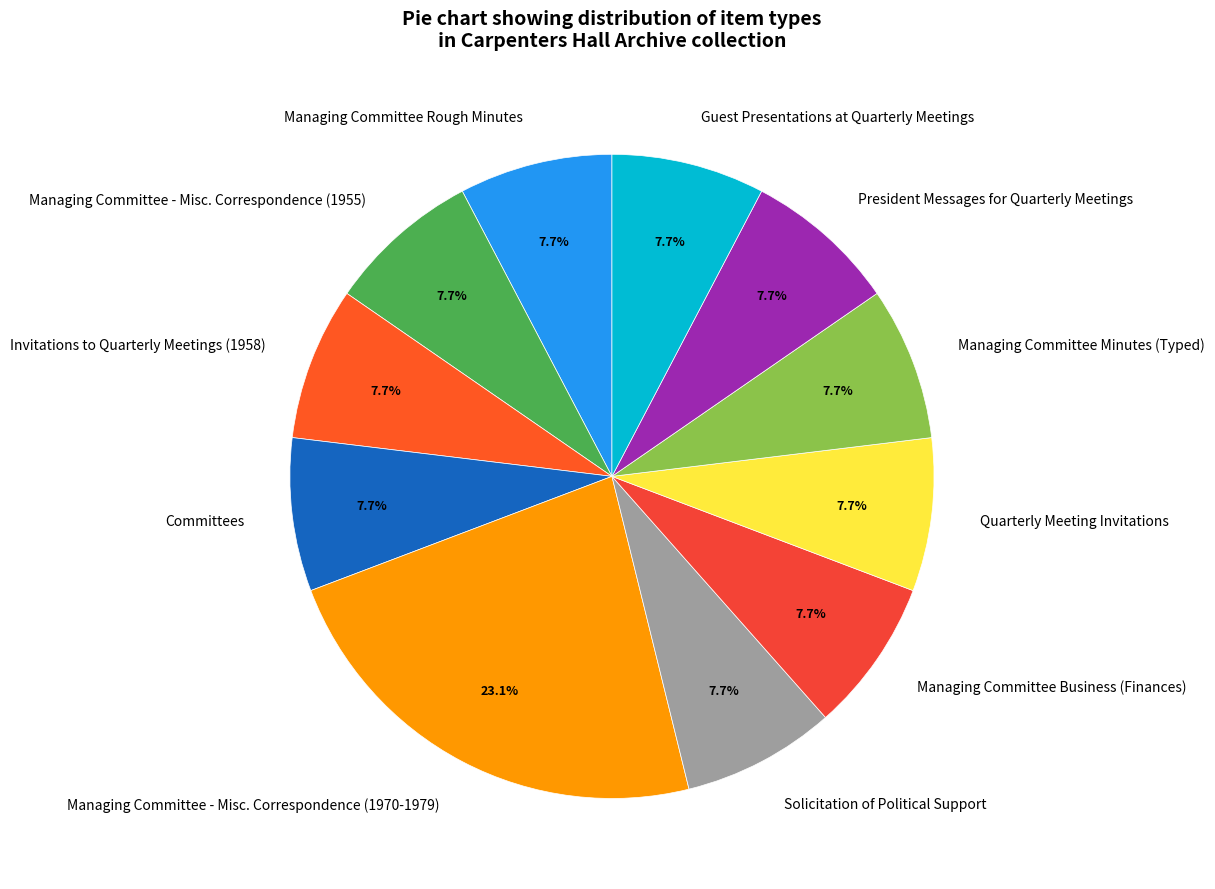

Which category has the biggest portion of the pie?

Managing Committee - Misc. Correspondence (1970-1979)